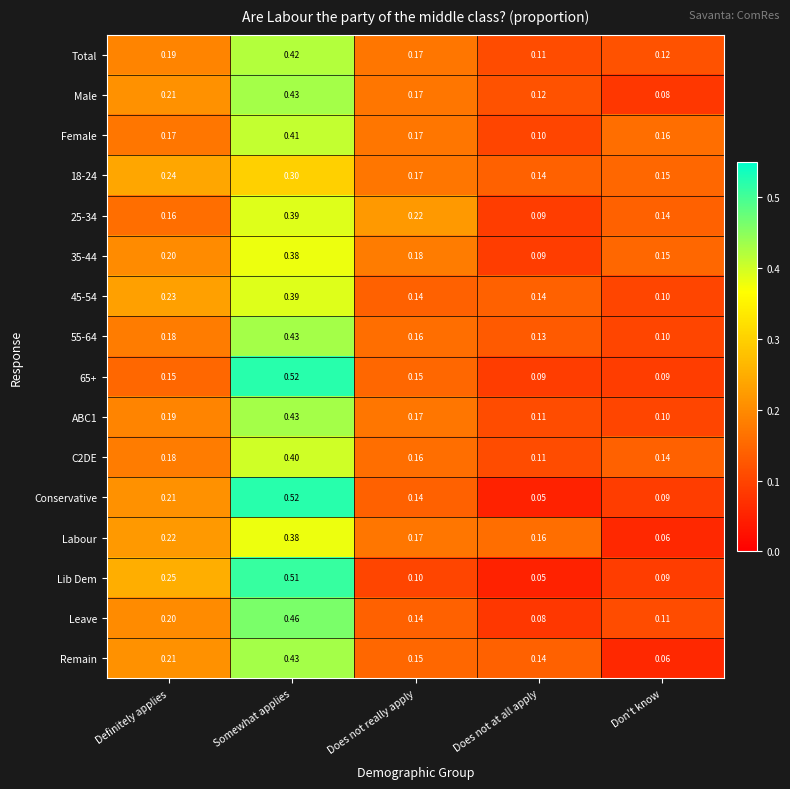

At which label does C2DE reach its minimum?

Does not at all apply